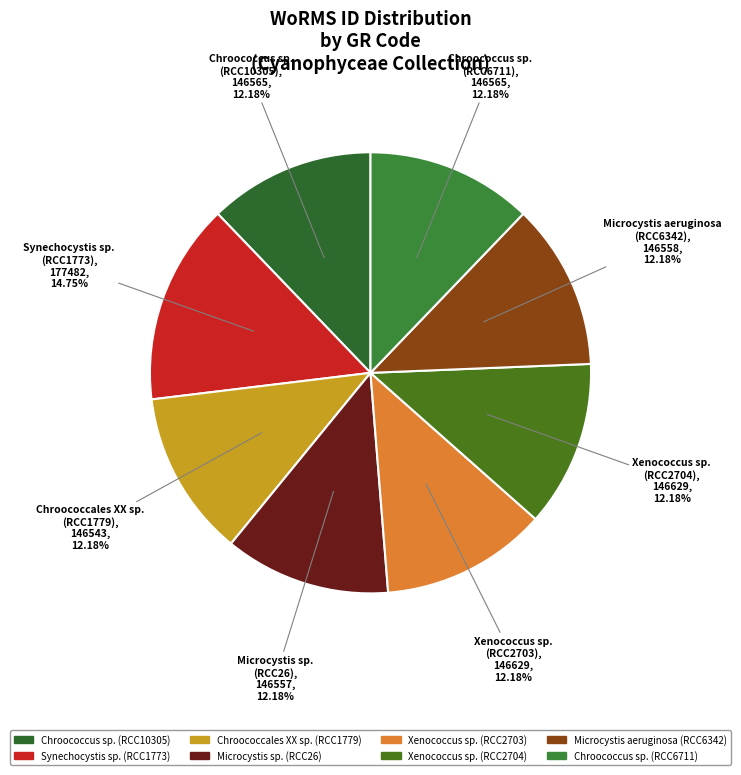

Is it true that Microcystis aeruginosa (RCC6342) is 20% of the pie?

False